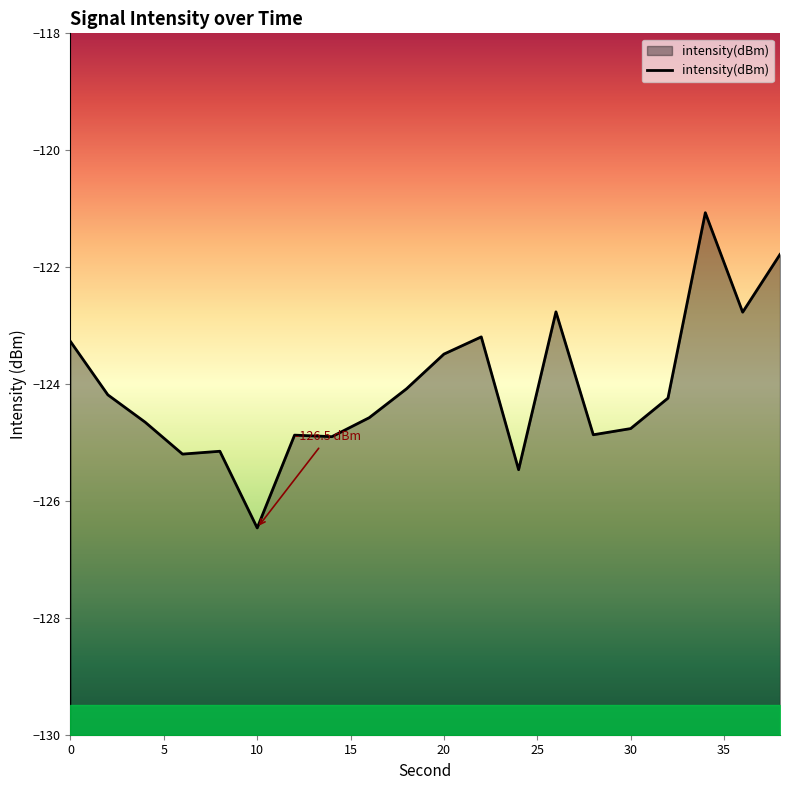

True or false: the data shows -124.6 at 16.

True